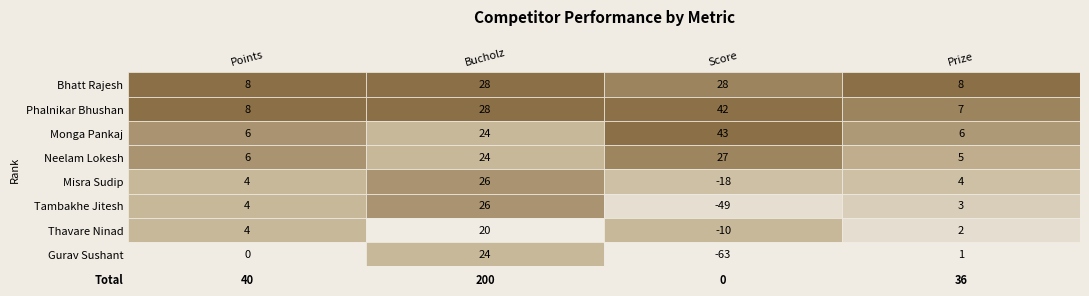

Reading left to right, what are all the values shown in this chart?

Bhatt Rajesh: 0=8	1=28	2=28	3=8
Phalnikar Bhushan: 0=8	1=28	2=42	3=7
Monga Pankaj: 0=6	1=24	2=43	3=6
Neelam Lokesh: 0=6	1=24	2=27	3=5
Misra Sudip: 0=4	1=26	2=-18	3=4
Tambakhe Jitesh: 0=4	1=26	2=-49	3=3
Thavare Ninad: 0=4	1=20	2=-10	3=2
Gurav Sushant: 0=0	1=24	2=-63	3=1